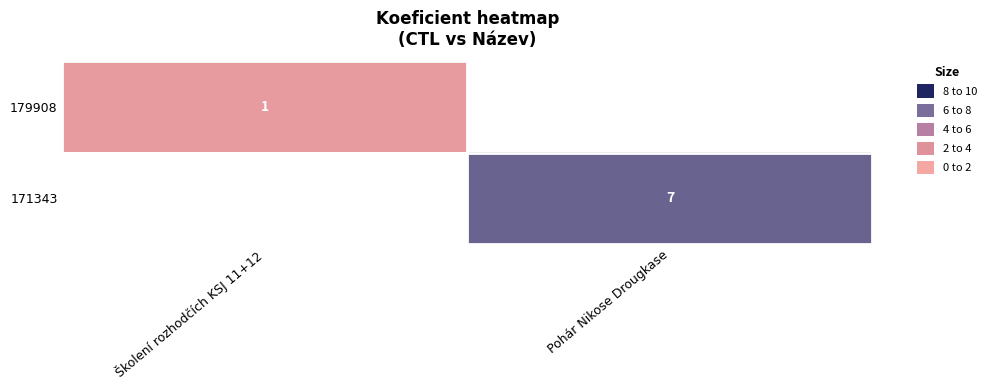

The 179908 series shows 2 at Školení rozhodčích KSJ 11+12. True or false?

False